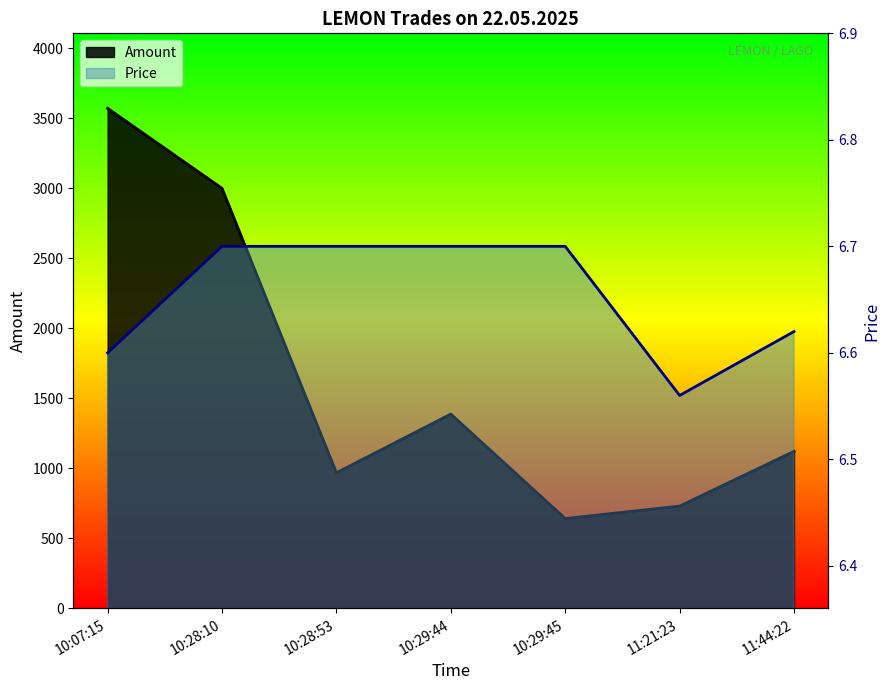

True or false: Amount has more than 0 points higher than both neighbors.

True